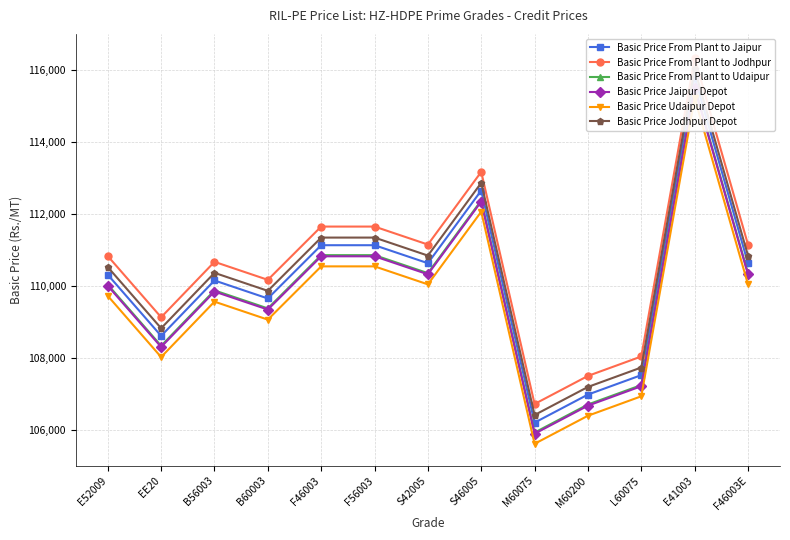

True or false: Basic Price Jodhpur Depot and Basic Price From Plant to Jaipur cross at least once.

False